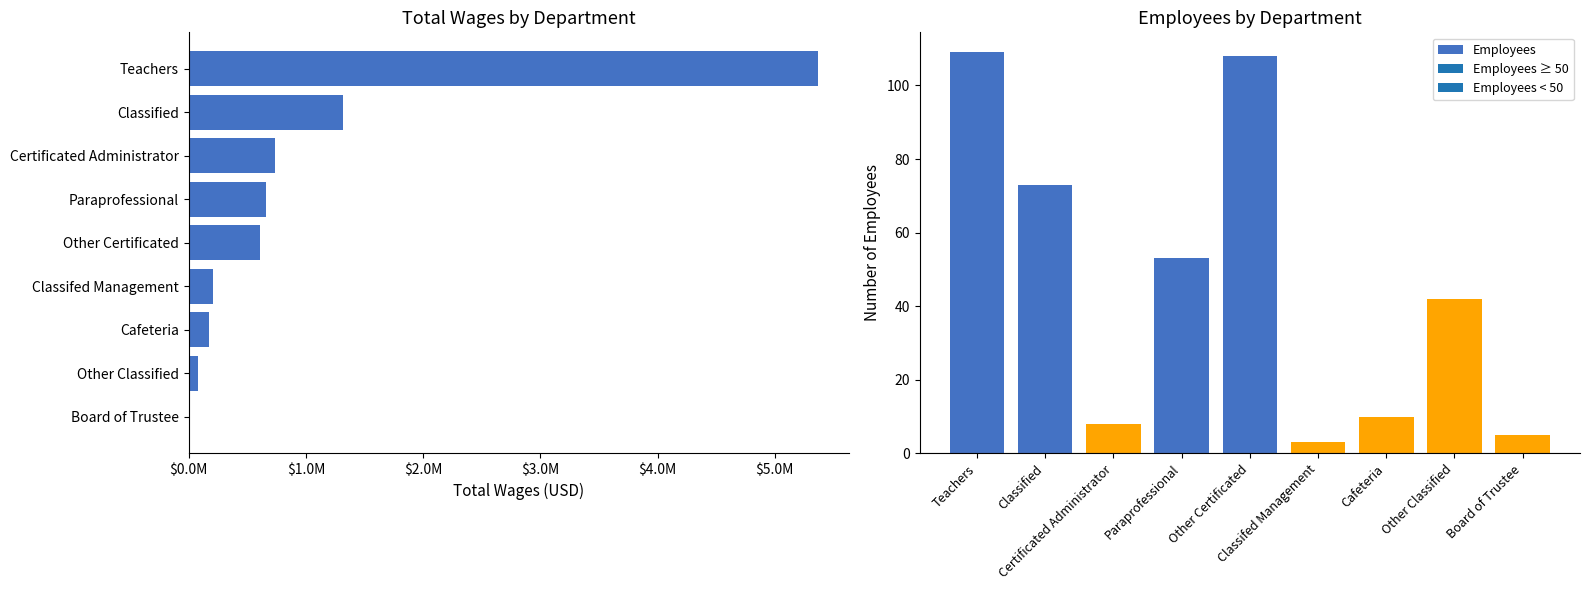

Are the bars grouped side by side (vs. stacked)?

Yes